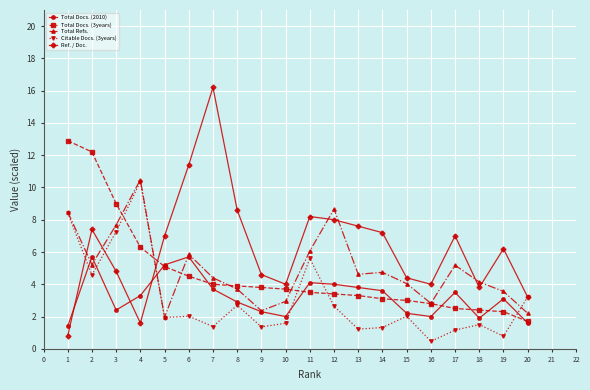

The value of Total Docs. (2010) at 9 is 2.3. True or false?

True